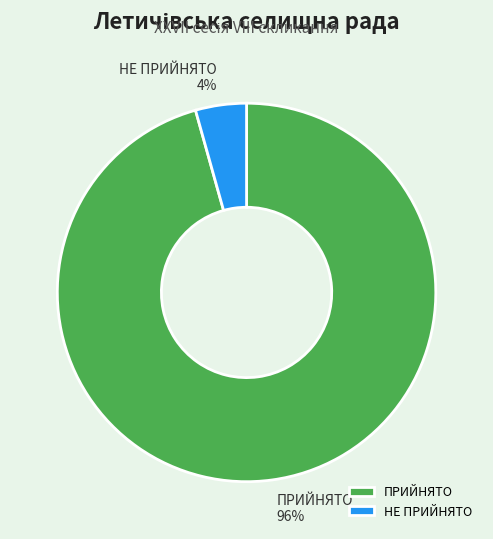

To the nearest percent, what portion does НЕ ПРИЙНЯТО represent?

4%